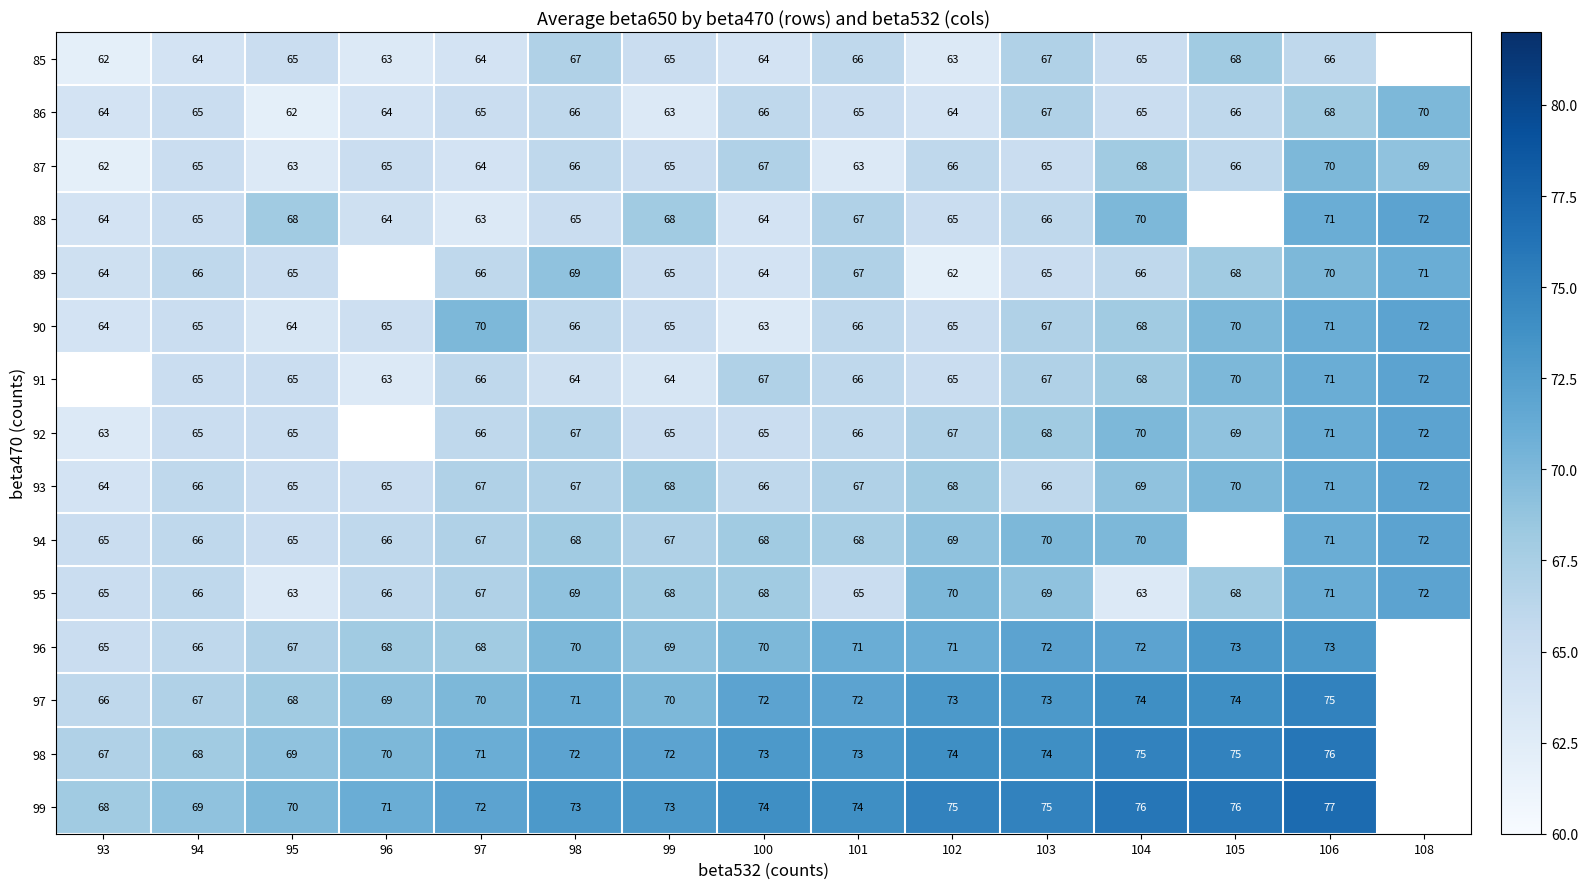

The 93 series shows 29.6 at 102. True or false?

False